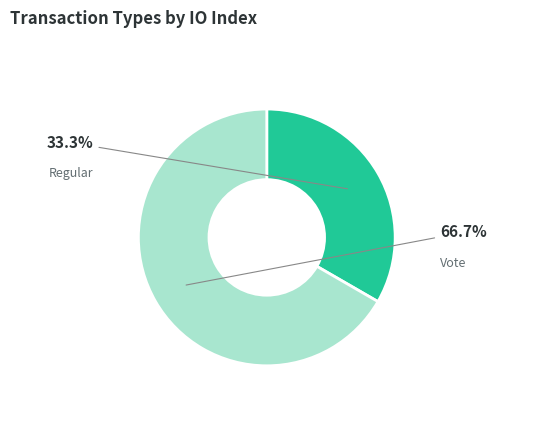

To the nearest percent, what is the average slice percentage?

50%